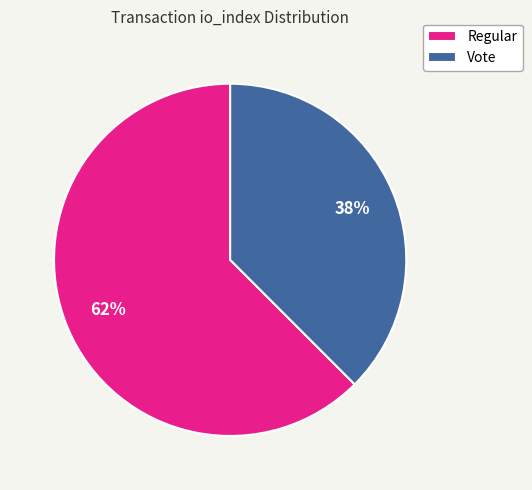

Rank the categories by value from lowest to highest.

Vote, Regular